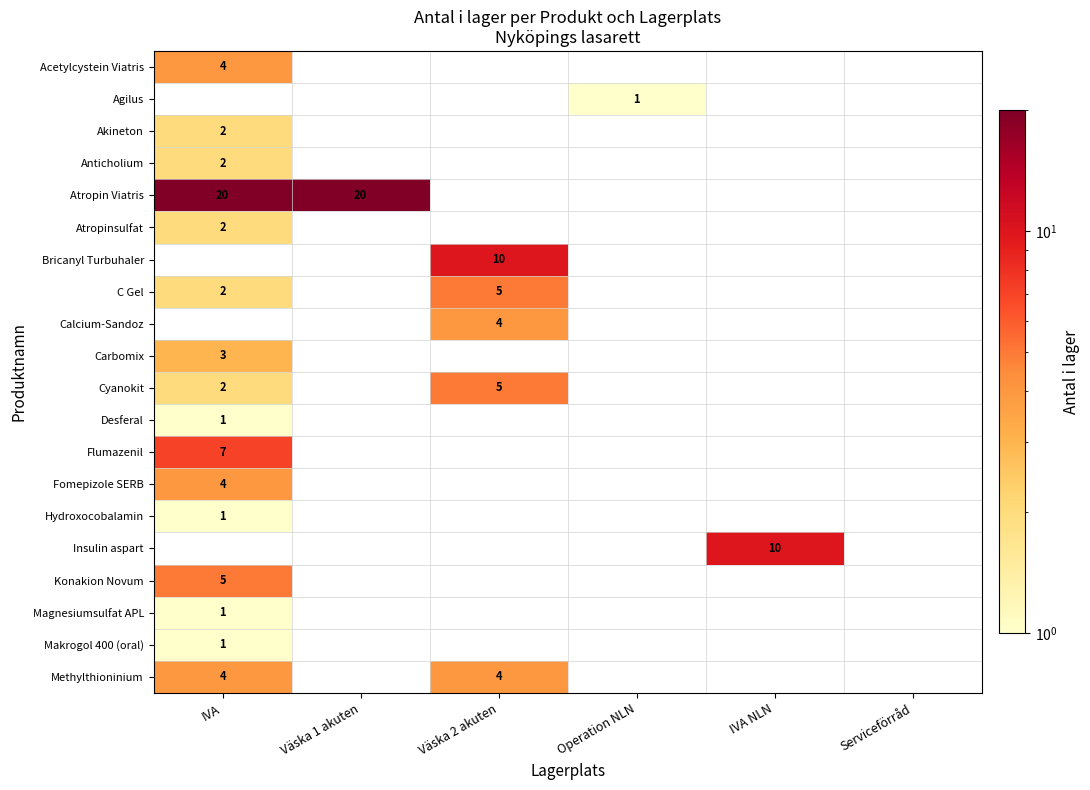

What is the smallest value displayed?

1.0